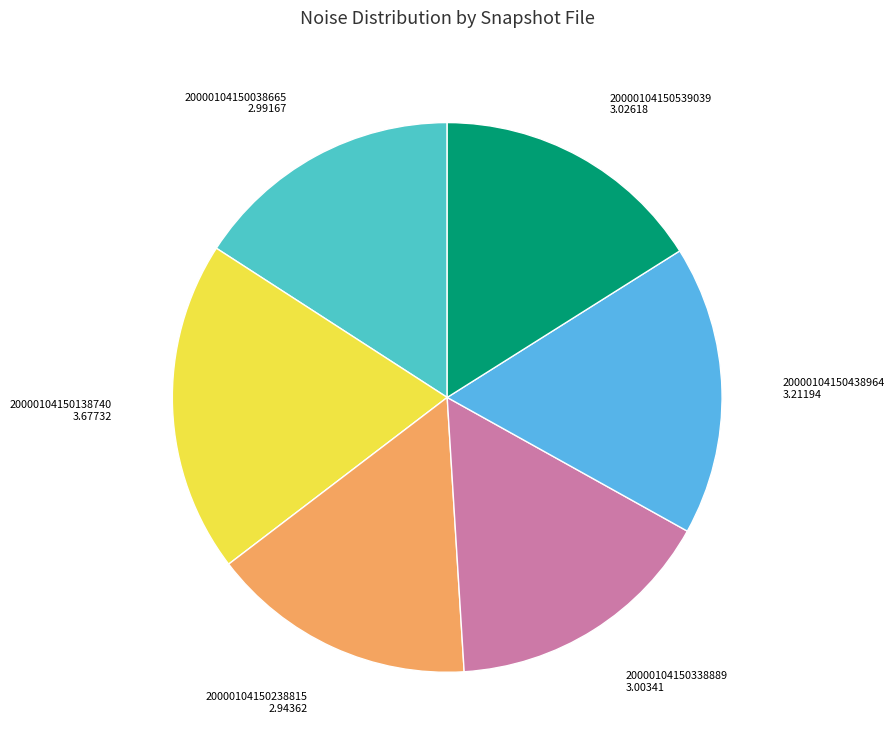

How many segments does this pie chart have?

6